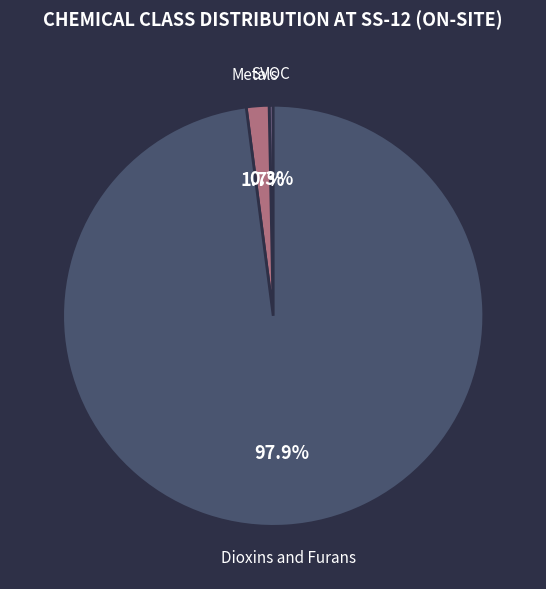

How many slices are in this pie chart?

3